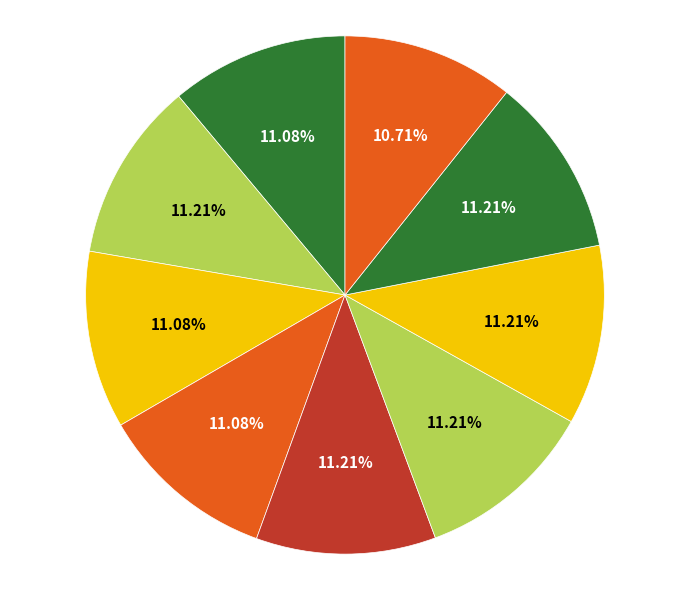

Rank the categories by value from highest to lowest.

T064022, T066005, T066006, T066007, T066008, T066001, T066003, T066004, T066009